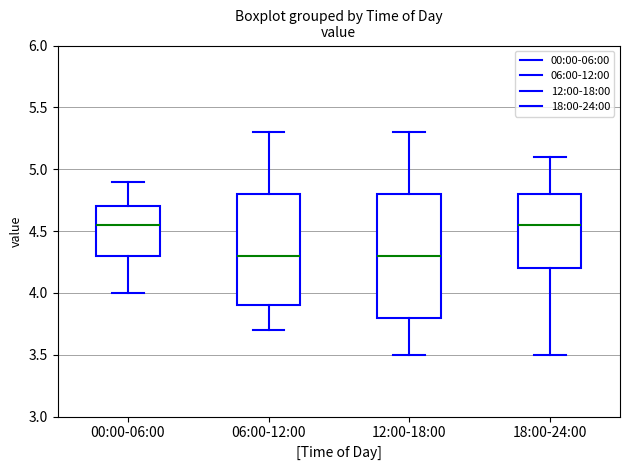

Reading left to right, transcribe this box plot: for each box, give where its median line is, the range the box spans, and where its two whiskers end, as read against the y-axis. The values are not printed on the chart, so give them approximately, as read against the axis.

00:00-06:00: median 4.55, box 4.30 to 4.70, whiskers 4.00 to 4.90
06:00-12:00: median 4.30, box 3.90 to 4.80, whiskers 3.70 to 5.30
12:00-18:00: median 4.30, box 3.80 to 4.80, whiskers 3.50 to 5.30
18:00-24:00: median 4.55, box 4.20 to 4.80, whiskers 3.50 to 5.10